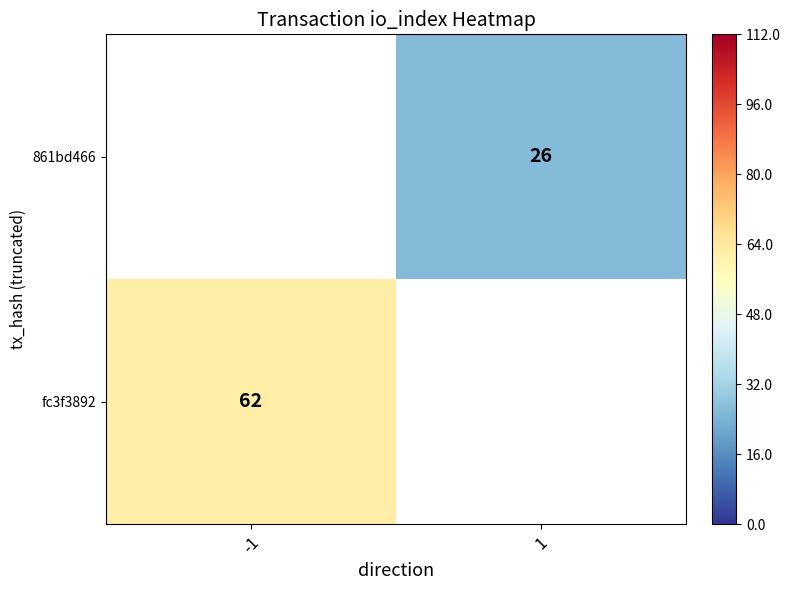

Is it true that 861bd466 equals 41.2 at 1?

False